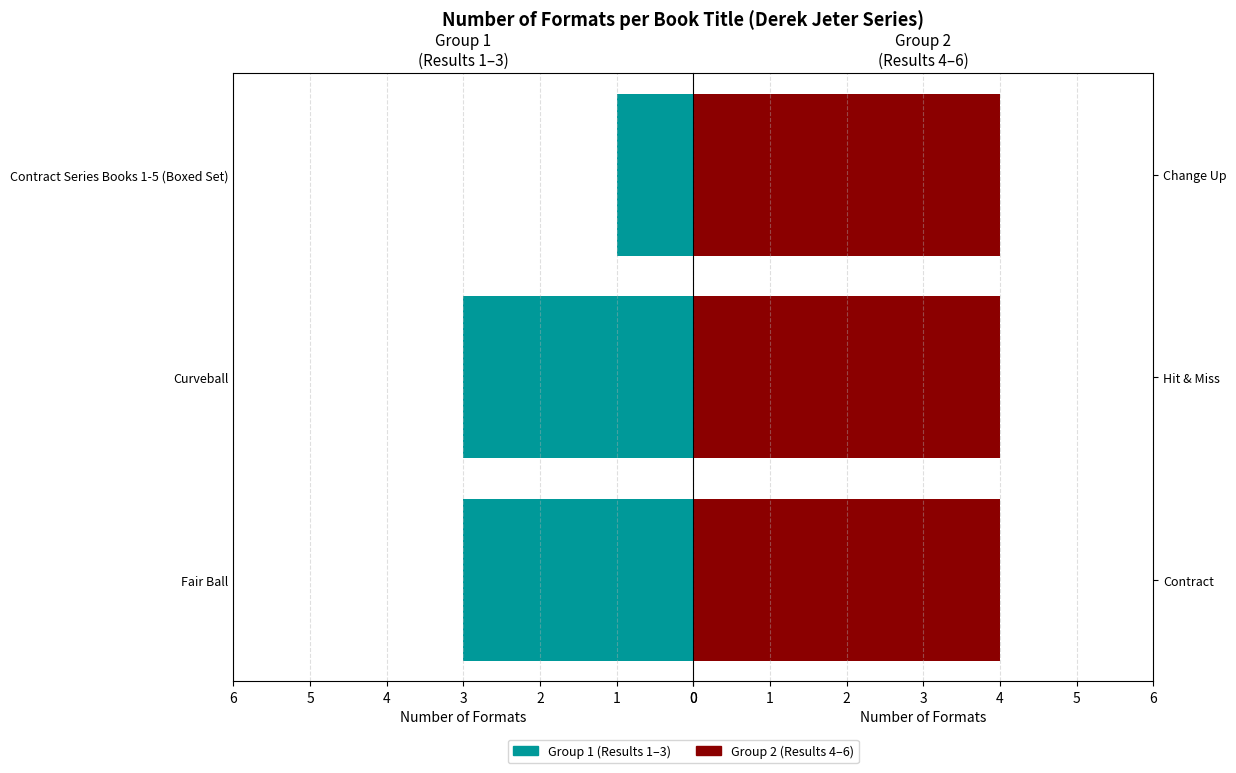

What is the lowest value of the Group 1 (Results 1-3) series?

1.0